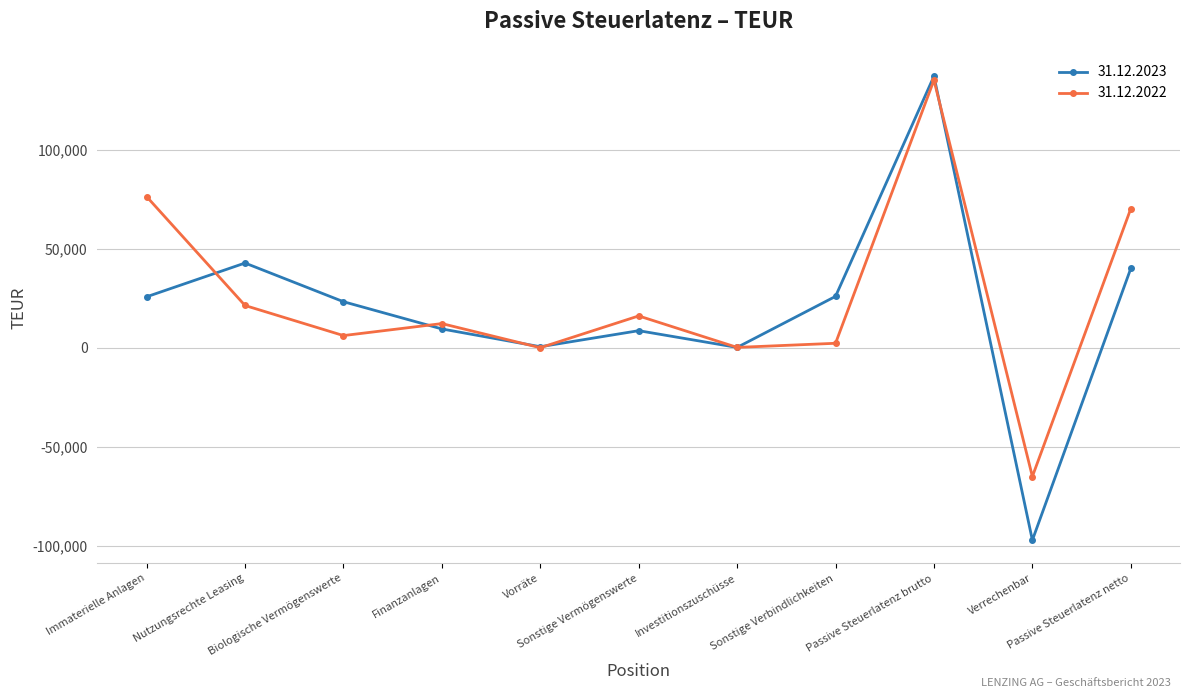

The 31.12.2023 series shows -97005 at Verrechenbar. True or false?

True